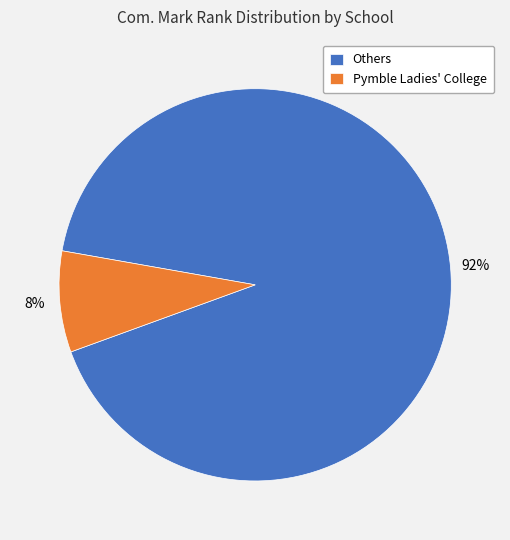

Is Others the majority of the pie?

Yes